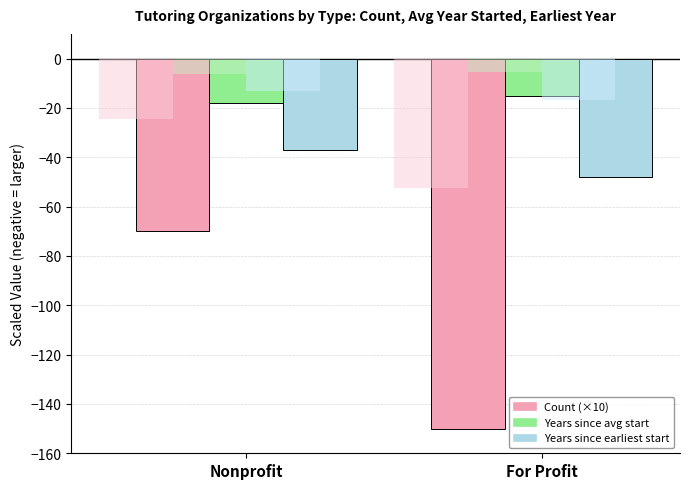

Between Nonprofit and For Profit, which series saw the biggest shift?

Count (×10)